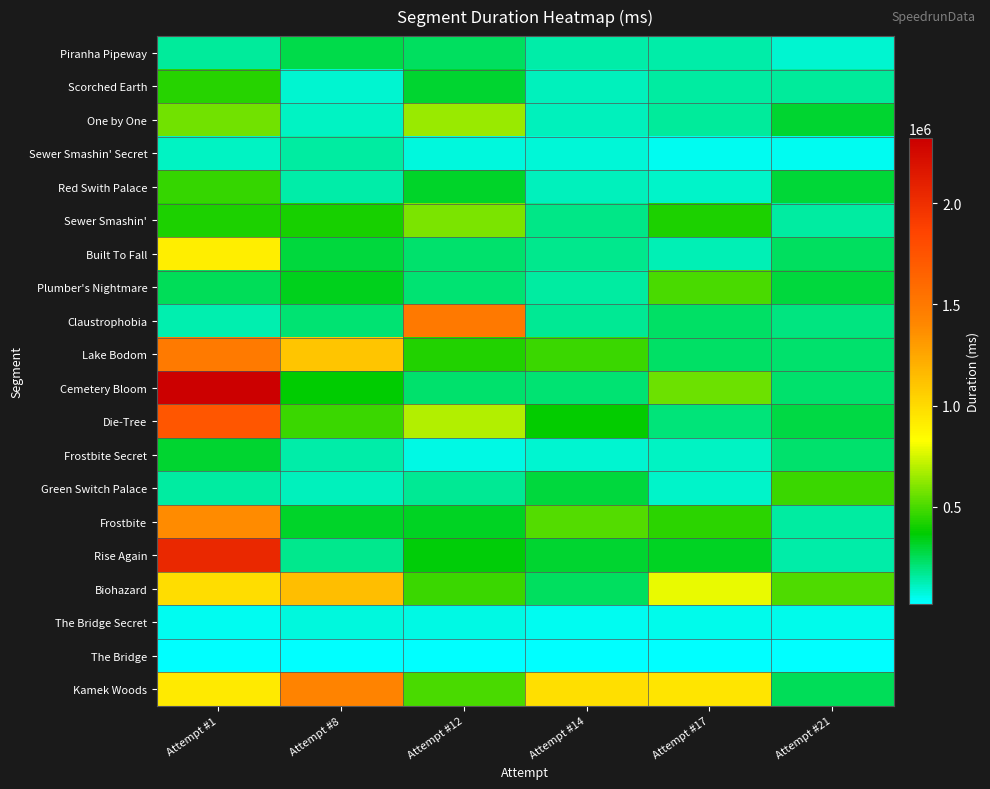

Reading right to left, extract all data points from this chart.

Piranha Pipeway: Attempt #21=86704	Attempt #17=143772	Attempt #14=145631	Attempt #12=244336	Attempt #8=272459	Attempt #1=162505
Scorched Earth: Attempt #21=157163	Attempt #17=147934	Attempt #14=116223	Attempt #12=299914	Attempt #8=90468	Attempt #1=441134
One by One: Attempt #21=305210	Attempt #17=161338	Attempt #14=113884	Attempt #12=645495	Attempt #8=104439	Attempt #1=576767
Sewer Smashin' Secret: Attempt #21=43484	Attempt #17=42356	Attempt #14=80238	Attempt #12=66196	Attempt #8=154591	Attempt #1=106839
Red Swith Palace: Attempt #21=297596	Attempt #17=95600	Attempt #14=119720	Attempt #12=309004	Attempt #8=141163	Attempt #1=469256
Sewer Smashin': Attempt #21=152048	Attempt #17=417819	Attempt #14=186813	Attempt #12=588373	Attempt #8=412796	Attempt #1=416552
Built To Fall: Attempt #21=241963	Attempt #17=120583	Attempt #14=175781	Attempt #12=227692	Attempt #8=286242	Attempt #1=903895
Plumber's Nightmare: Attempt #21=285904	Attempt #17=498877	Attempt #14=151218	Attempt #12=210195	Attempt #8=331517	Attempt #1=246390
Claustrophobia: Attempt #21=192967	Attempt #17=227993	Attempt #14=171134	Attempt #12=1497683	Attempt #8=210559	Attempt #1=129443
Lake Bodom: Attempt #21=224305	Attempt #17=228448	Attempt #14=472080	Attempt #12=427403	Attempt #8=1102009	Attempt #1=1490900
Cemetery Bloom: Attempt #21=222591	Attempt #17=563526	Attempt #14=213727	Attempt #12=222890	Attempt #8=367684	Attempt #1=2321083
Die-Tree: Attempt #21=278988	Attempt #17=201148	Attempt #14=377238	Attempt #12=687215	Attempt #8=475359	Attempt #1=1731658
Frostbite Secret: Attempt #21=226843	Attempt #17=103744	Attempt #14=91070	Attempt #12=58446	Attempt #8=139005	Attempt #1=300770
Green Switch Palace: Attempt #21=470750	Attempt #17=98162	Attempt #14=281900	Attempt #12=169865	Attempt #8=111926	Attempt #1=155779
Frostbite: Attempt #21=153441	Attempt #17=444973	Attempt #14=521765	Attempt #12=325209	Attempt #8=310781	Attempt #1=1383358
Rise Again: Attempt #21=141484	Attempt #17=324770	Attempt #14=300612	Attempt #12=360070	Attempt #8=182012	Attempt #1=2049208
Biohazard: Attempt #21=510386	Attempt #17=787570	Attempt #14=236895	Attempt #12=474144	Attempt #8=1142085	Attempt #1=986910
The Bridge Secret: Attempt #21=51002	Attempt #17=52637	Attempt #14=39717	Attempt #12=63499	Attempt #8=66762	Attempt #1=47333
The Bridge: Attempt #21=21334	Attempt #17=21194	Attempt #14=21395	Attempt #12=21581	Attempt #8=21441	Attempt #1=21884
Kamek Woods: Attempt #21=246136	Attempt #17=950689	Attempt #14=981098	Attempt #12=503371	Attempt #8=1423042	Attempt #1=923347